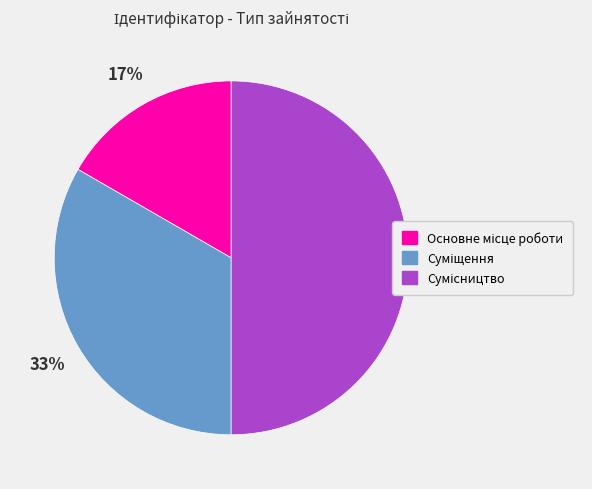

To the nearest percent, what is the difference between the largest and smallest slice percentages?

33%